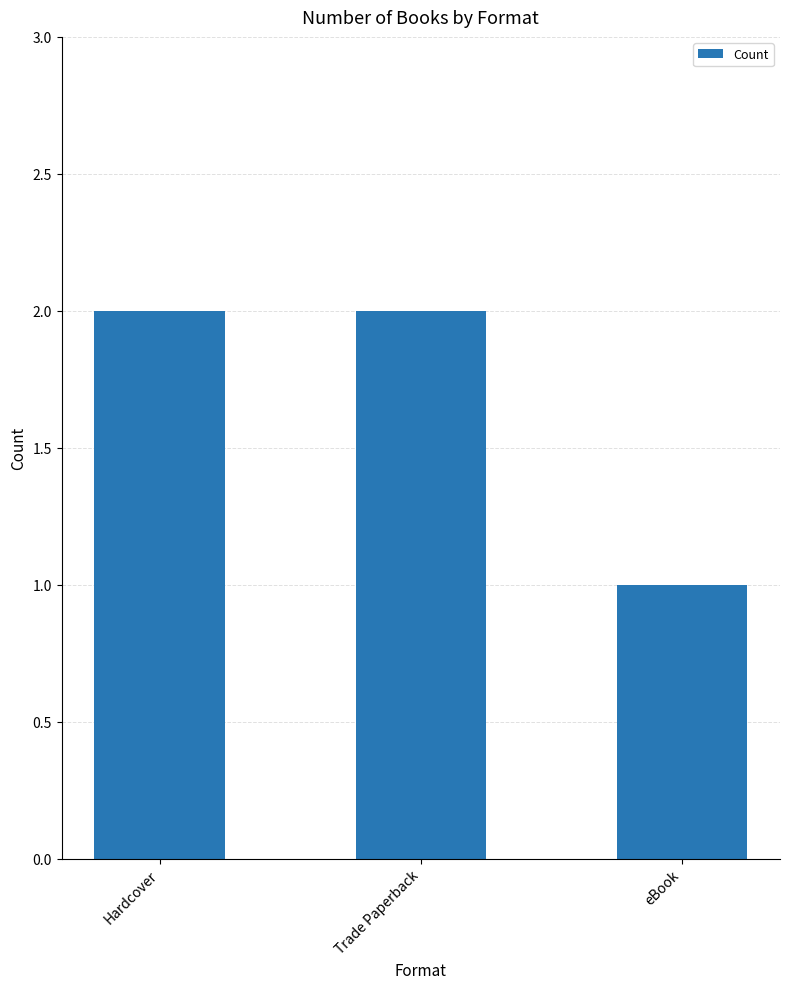

What is the label of the 3rd bar from the right?

Hardcover